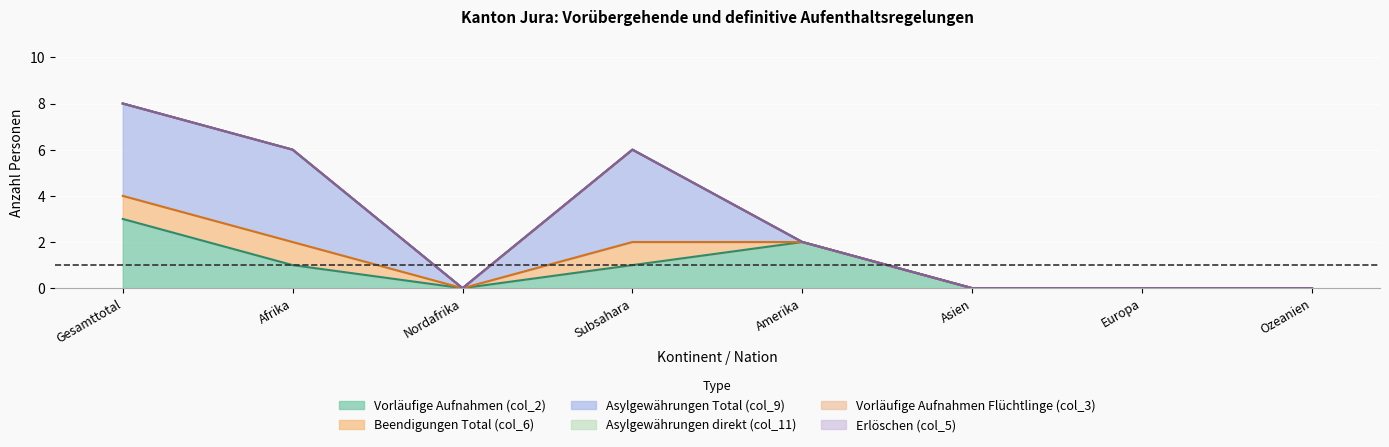

What is the sum of all Asylgewährungen Total (col_9) values?

12